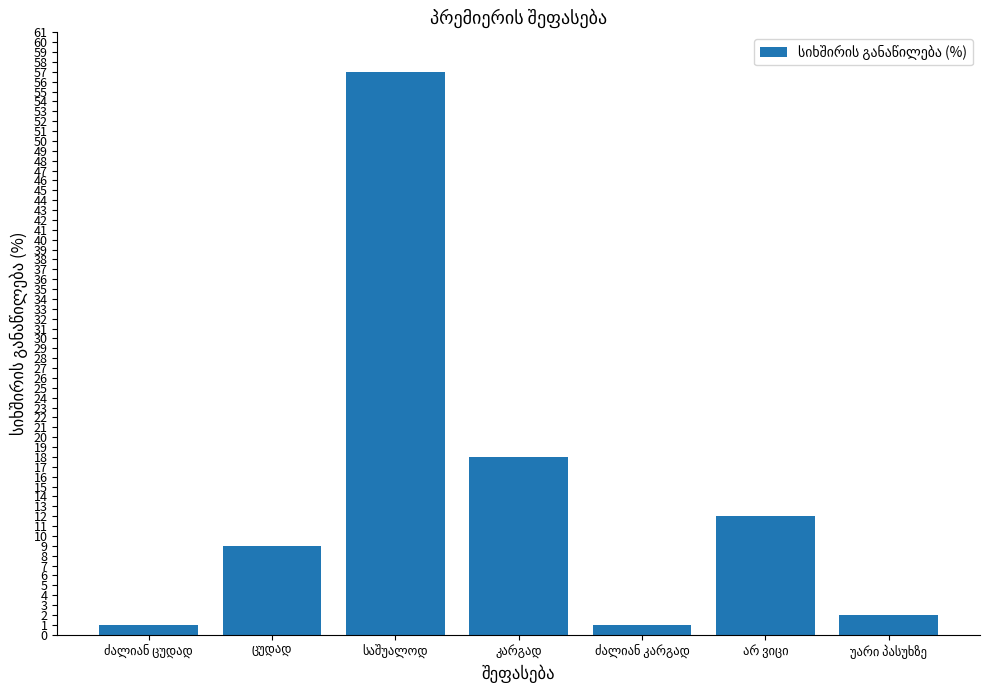

How many values are below 9?

3